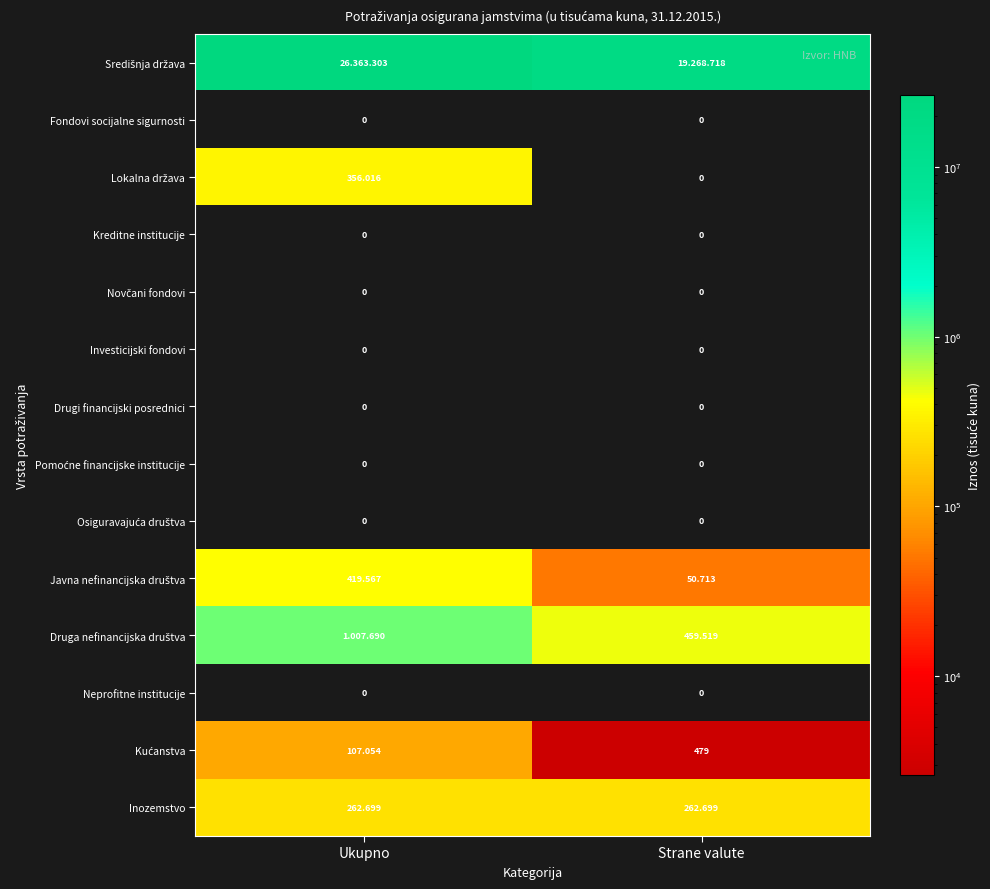

The value of Središnja država at Ukupno is 26363303. True or false?

True